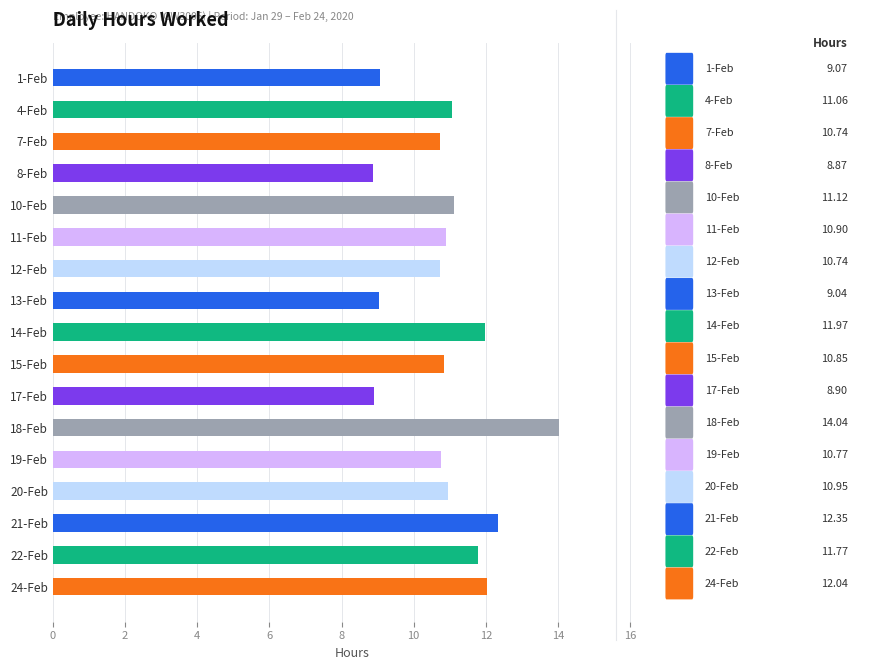

What is the sum of the values at 4-Feb and 24-Feb?

23.1